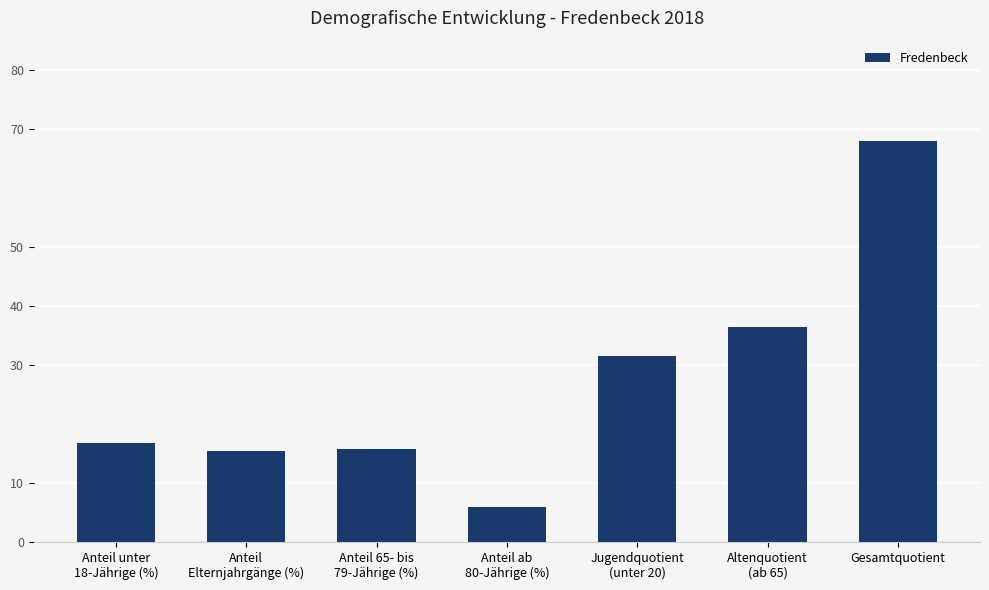

How many series are shown in this chart?

1